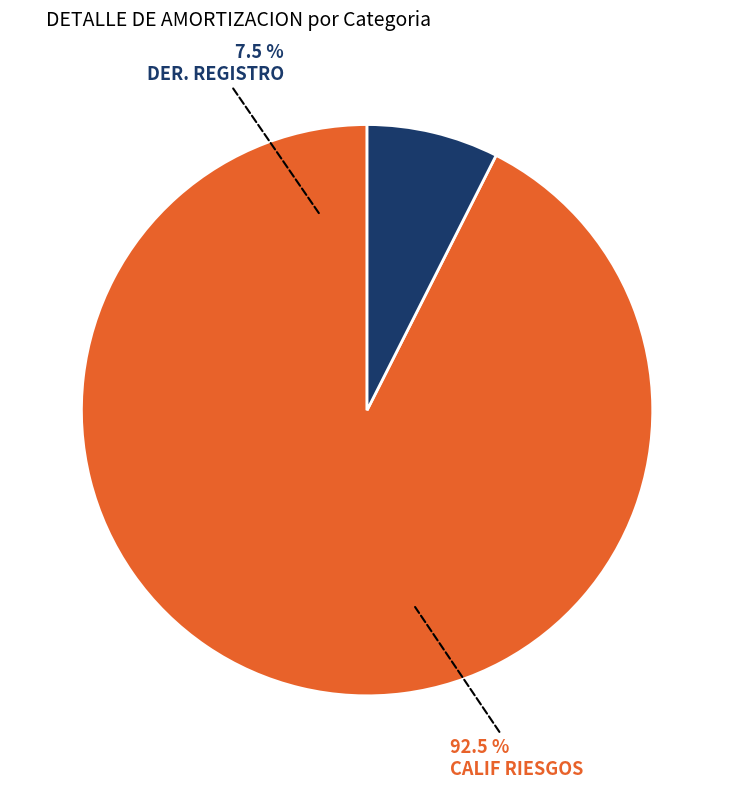

Combined, do 4 and 11 account for over 50%?

No